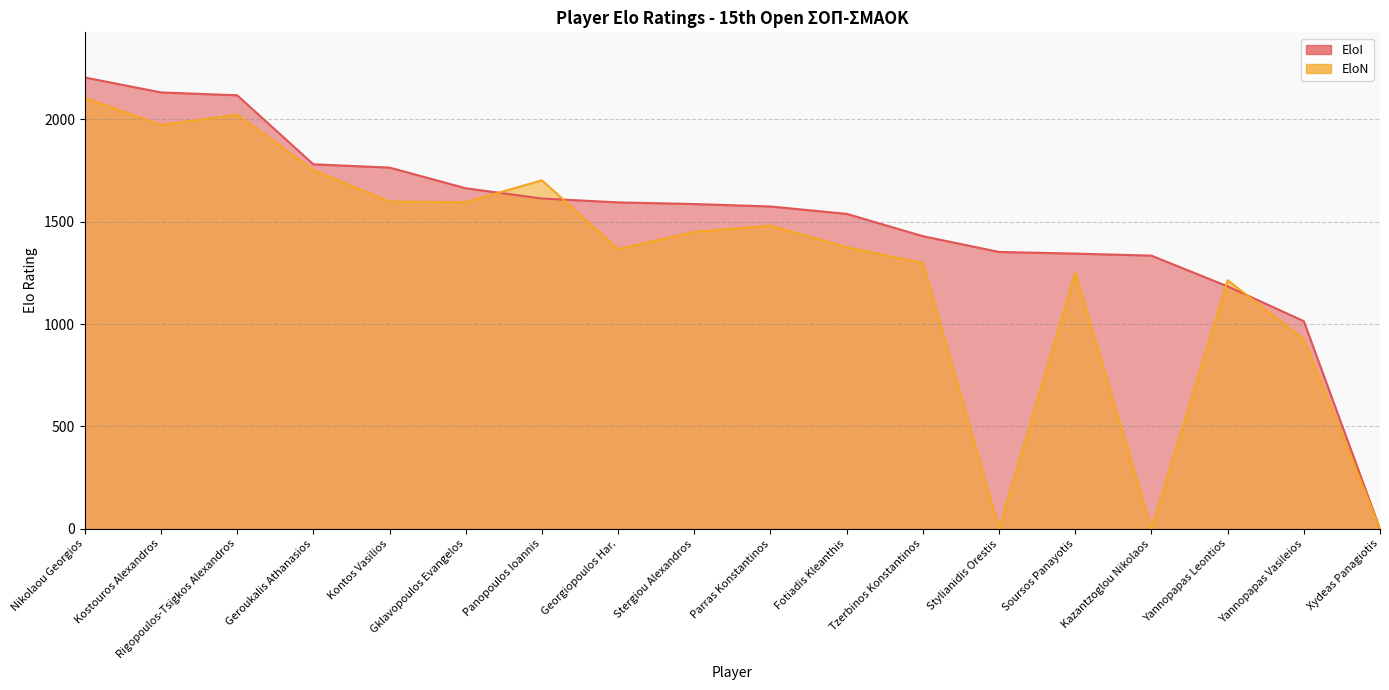

True or false: EloN has a value of 800 at Yannopapas Leontios.

False